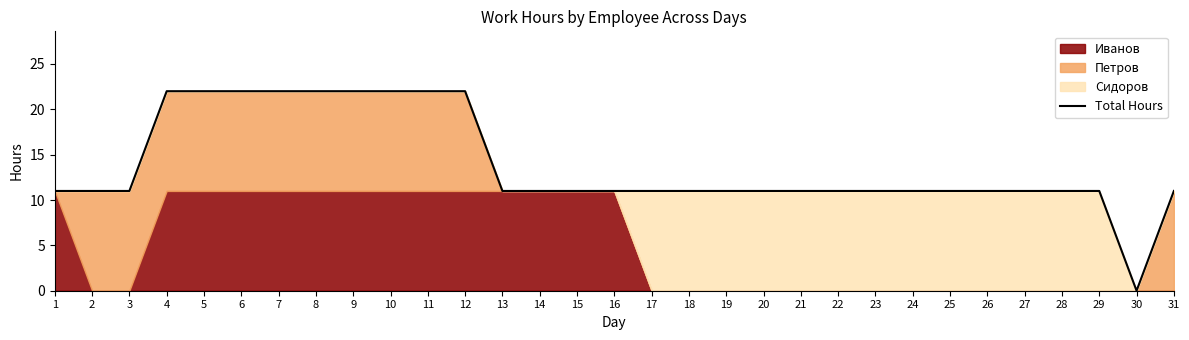

Does the chart display data point markers on the line(s)?

No